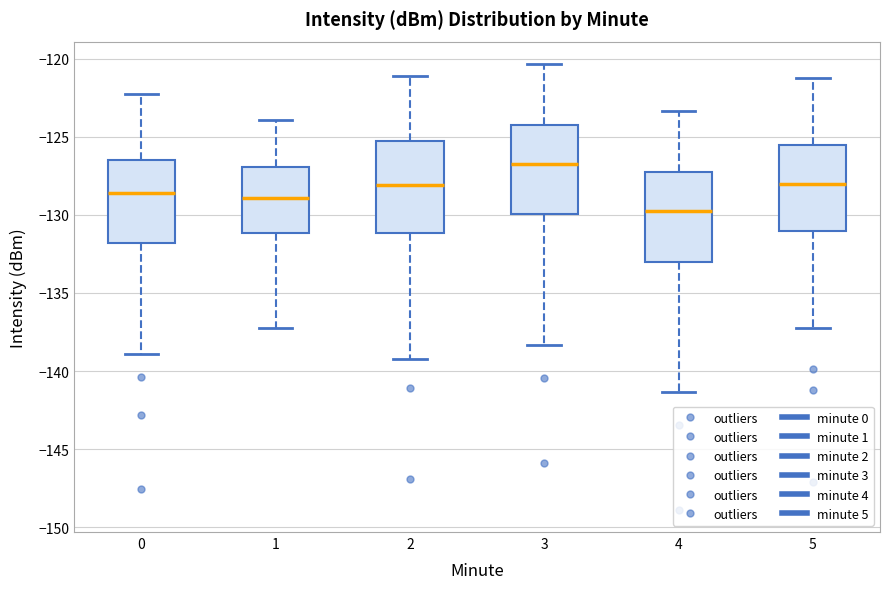

Where does the median line of the box at x = 2 sit on the y-axis? The values are not printed on the chart, so give them approximately, as read against the axis.

-128.0